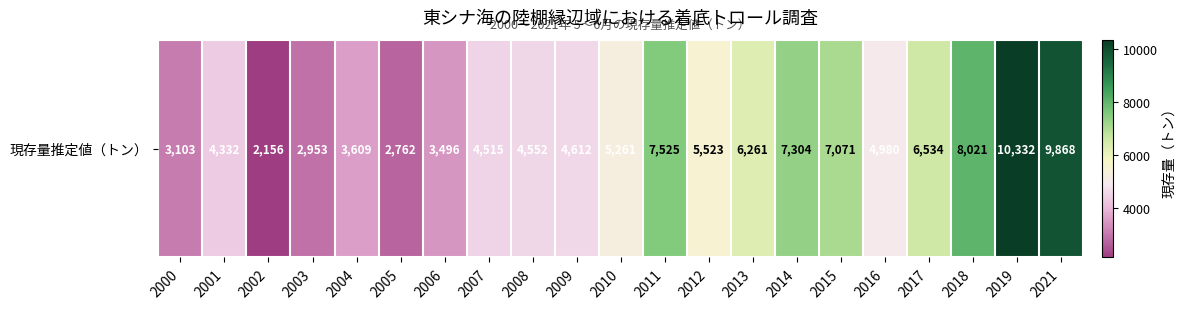

List the labels in order of value, smallest first.

2002, 2005, 2003, 2000, 2006, 2004, 2001, 2007, 2008, 2009, 2016, 2010, 2012, 2013, 2017, 2015, 2014, 2011, 2018, 2021, 2019